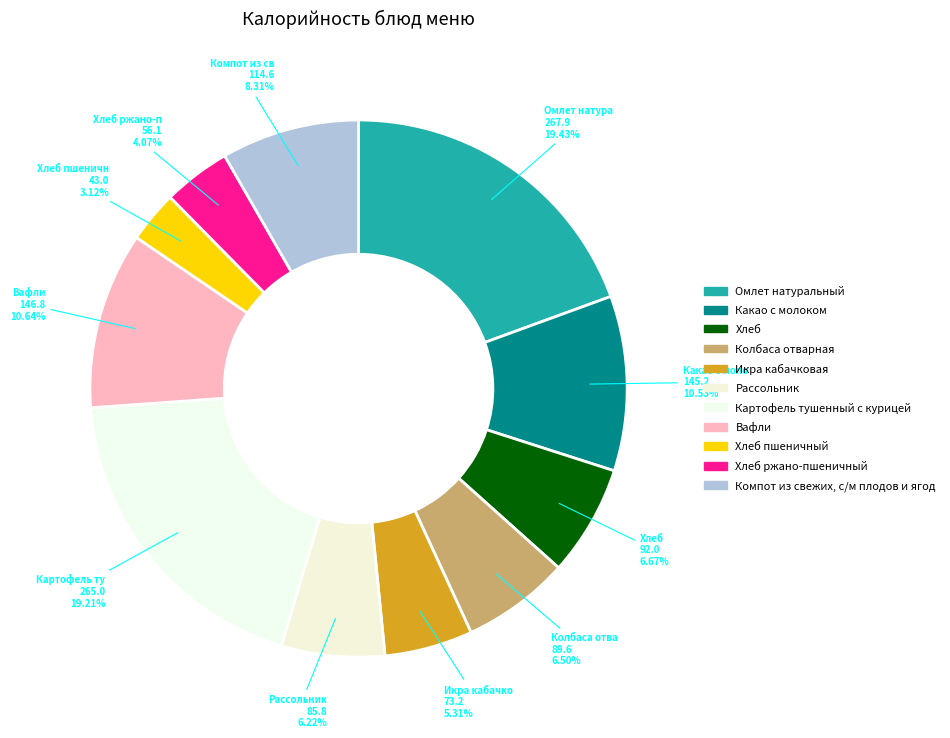

Count the number of slices in the pie.

11